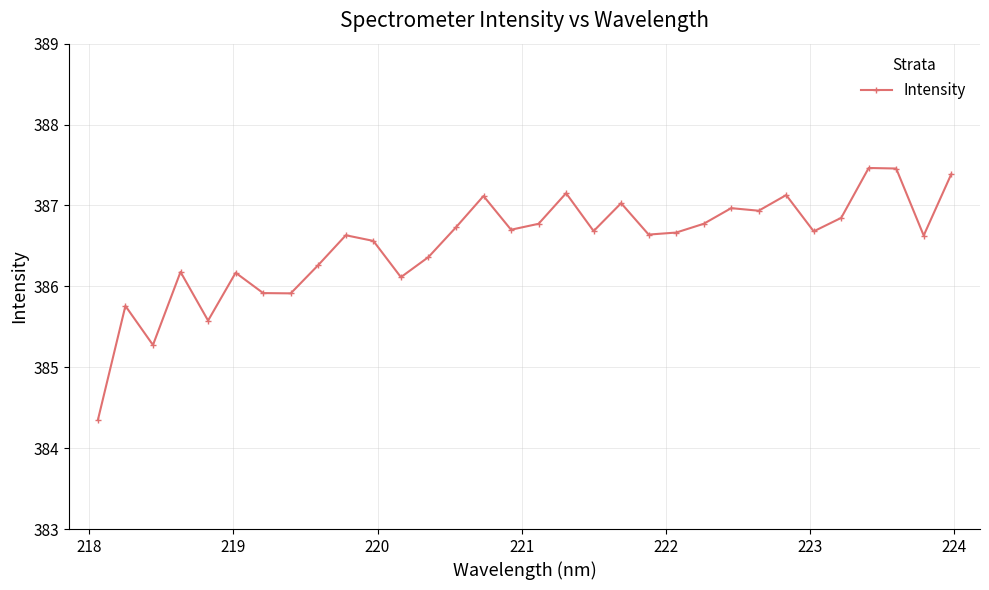

How many distinct data groups are displayed?

1